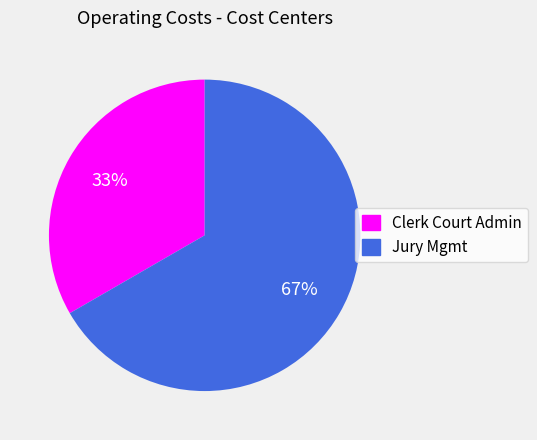

Which slice is the smallest?

Clerk Court Admin